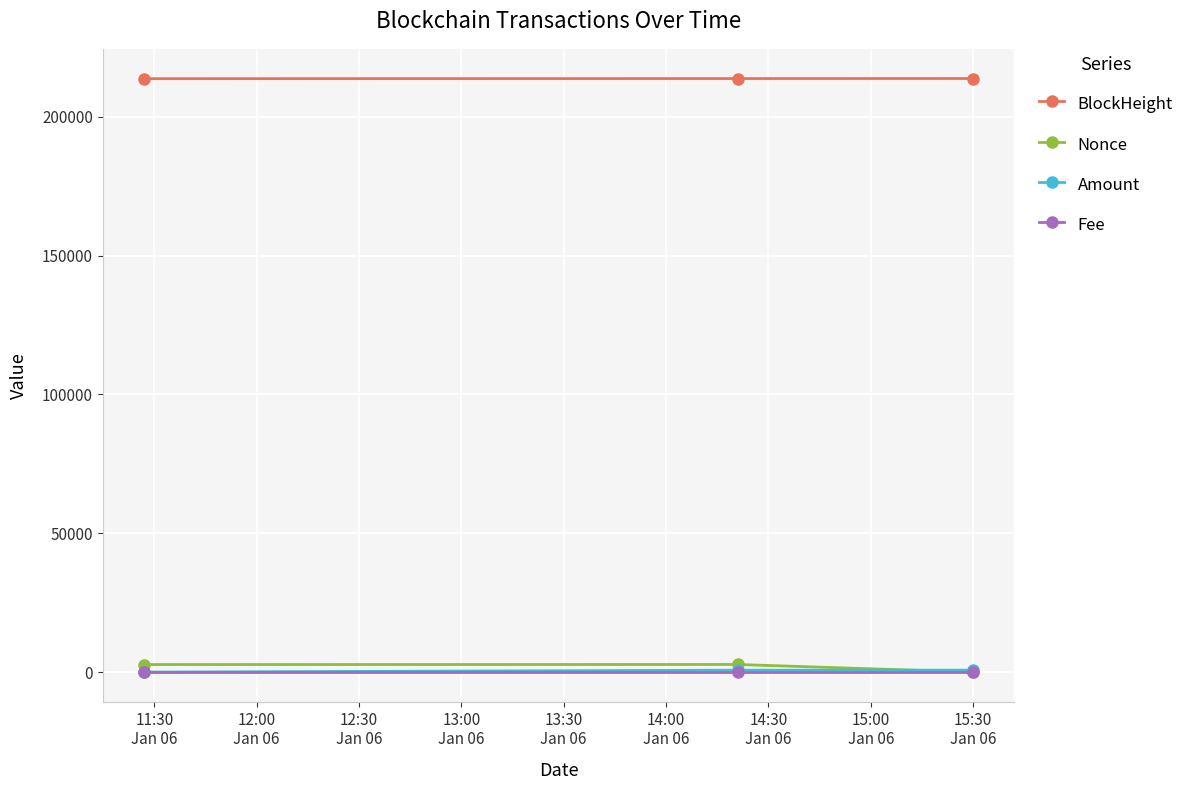

Which series has the largest total across all categories?

BlockHeight